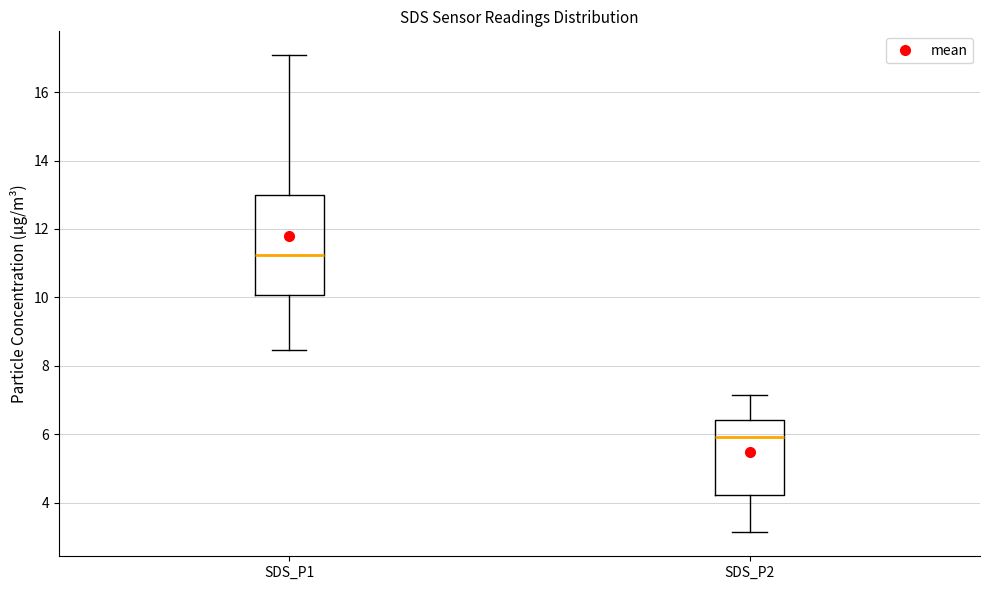

Which box is the tallest, from its lower edge to its upper edge?

SDS_P1